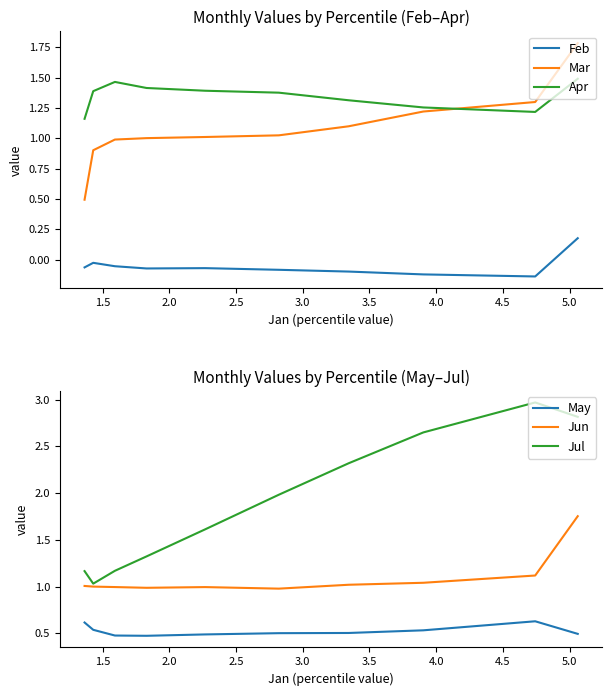

Which series ends up on top after the final intersection of Jun and Apr?

Apr